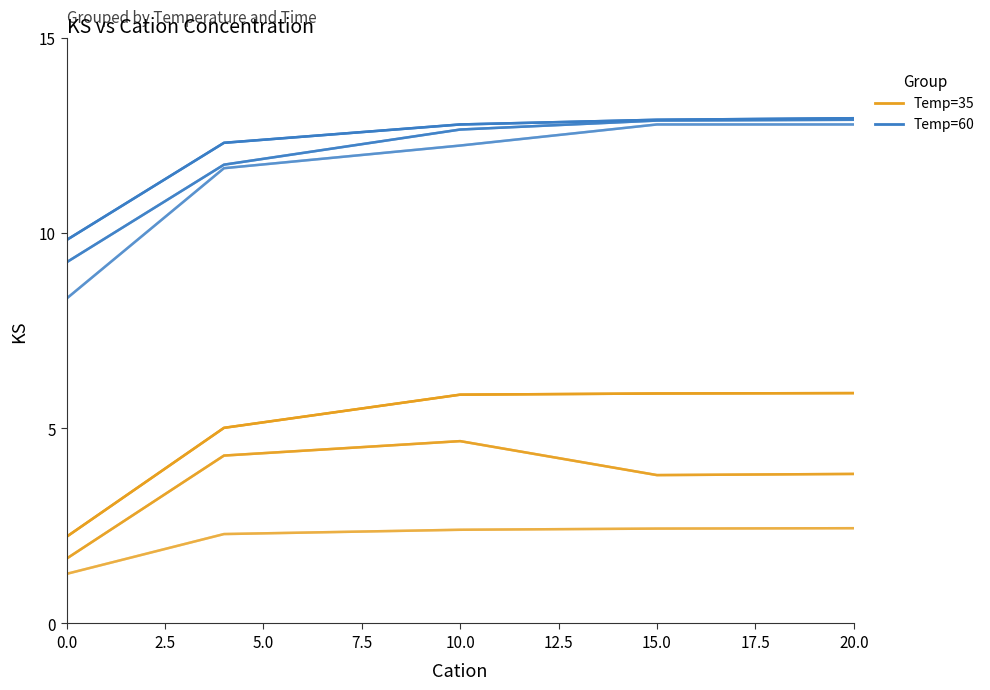

True or false: Temp=35 (Time=30) has more than 2 points higher than both neighbors.

False